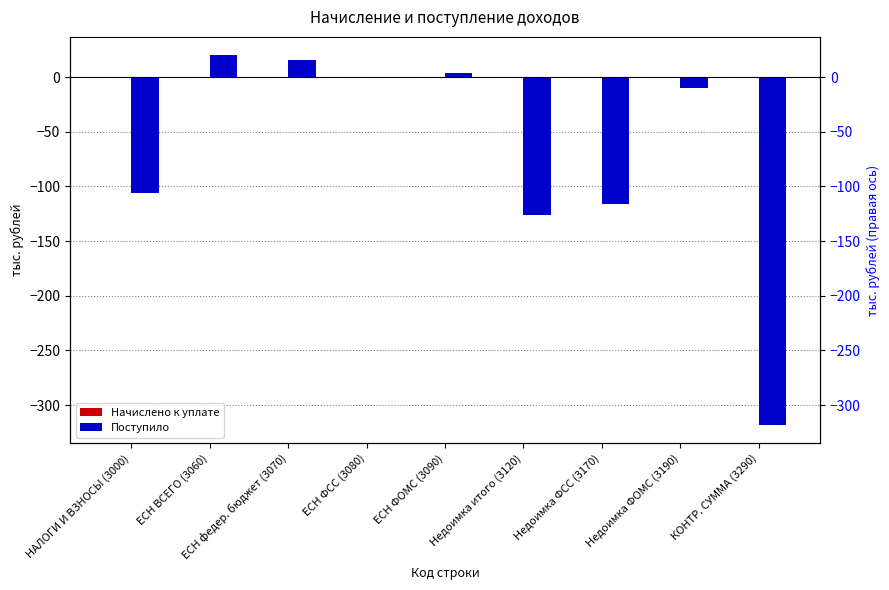

At which label does Поступило reach its peak?

ЕСН ВСЕГО (3060)